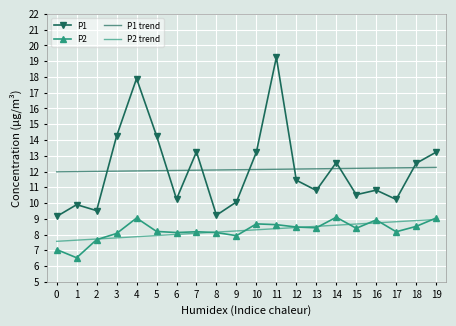

Which series has the largest range (max minus min)?

P1